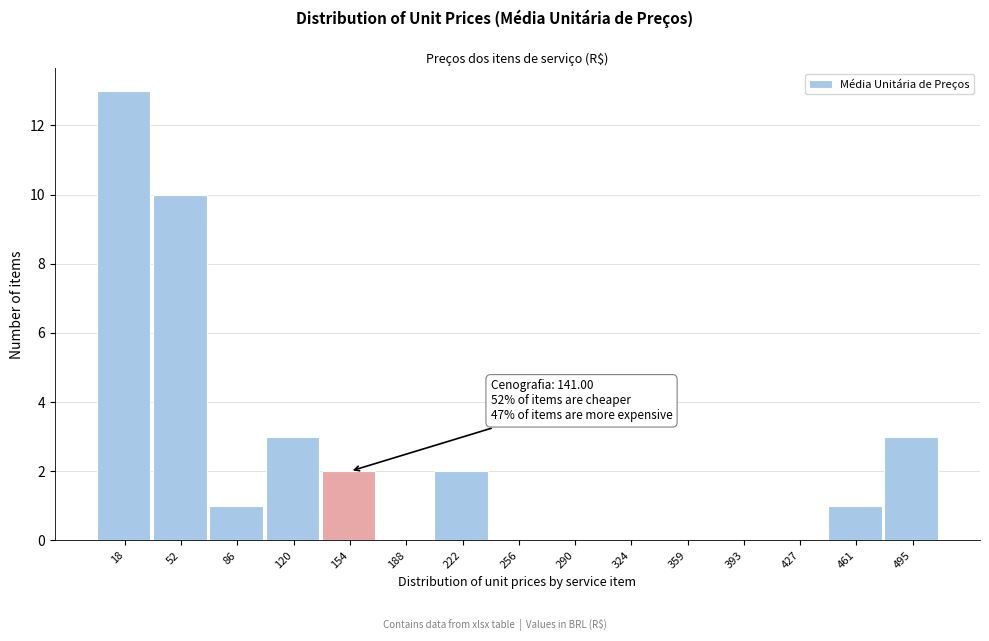

Over which range of the x-axis is the bar tallest?

0 to 35